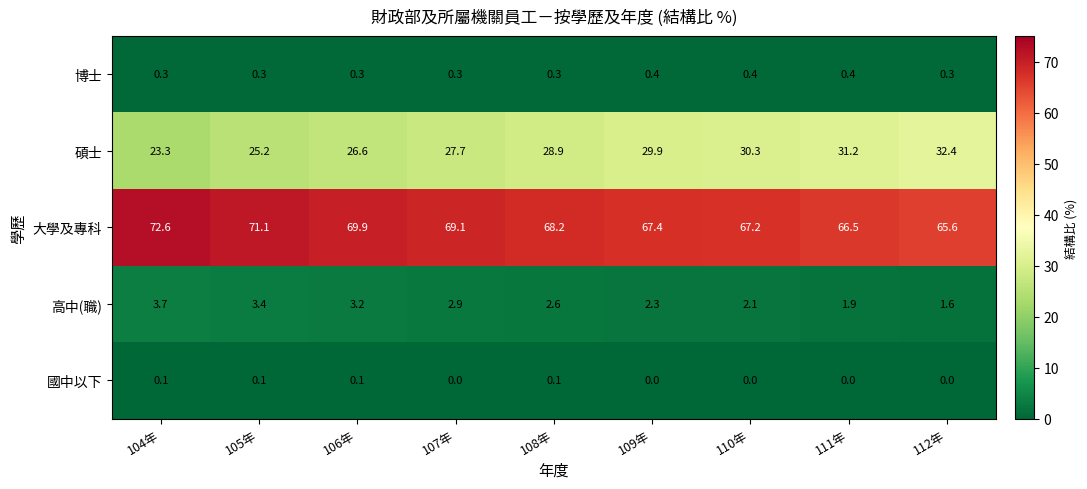

Count the number of data series in this chart.

5